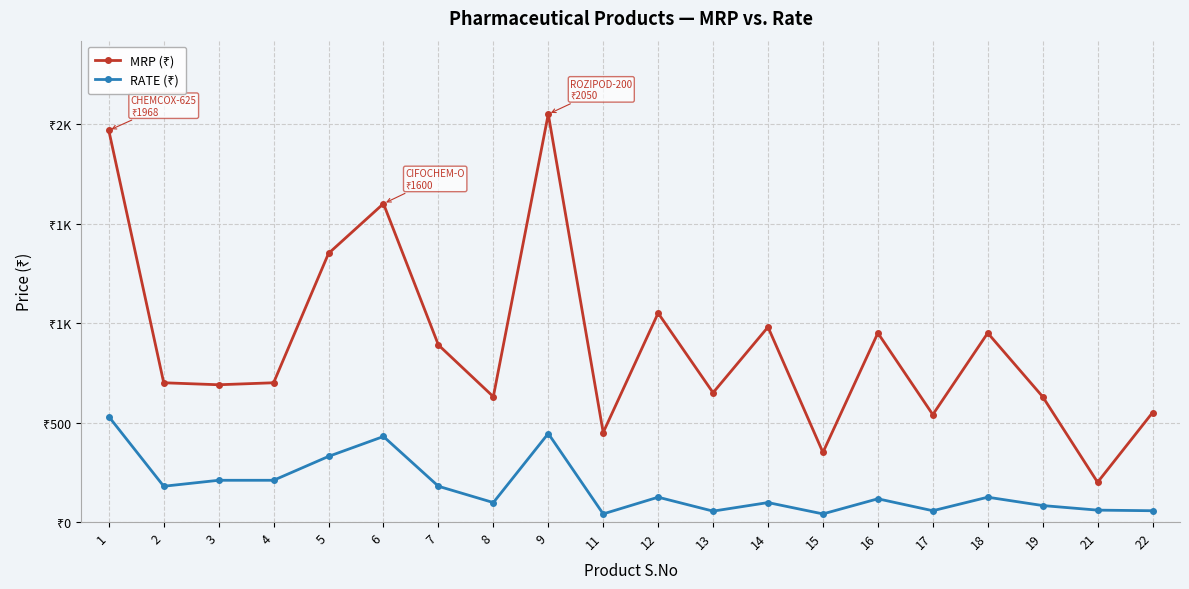

Which has a higher value, 11 or 16?

16